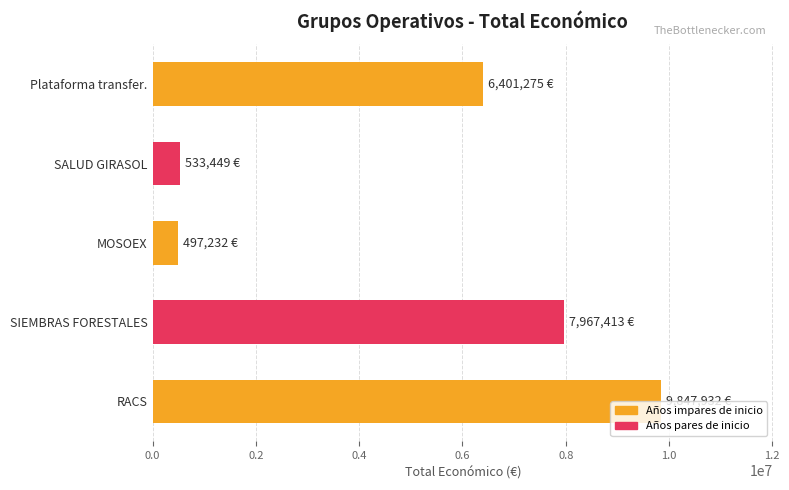

What is the minimum value shown in the chart?

497232